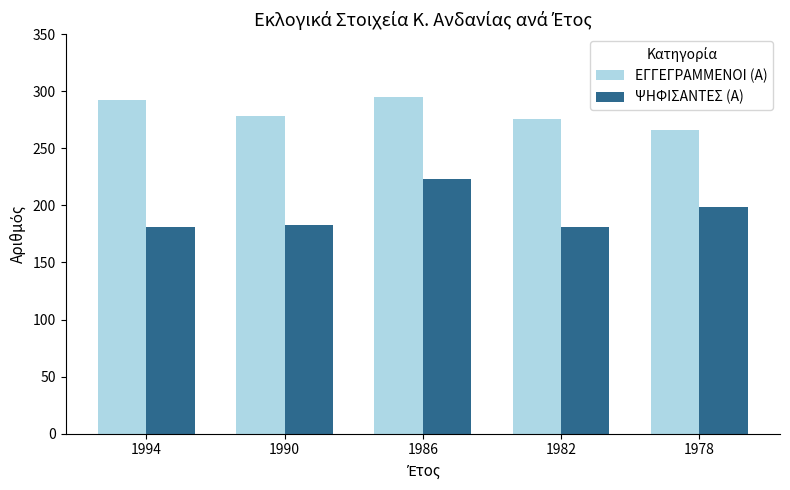

At which category does the chart reach its peak across all series?

1986